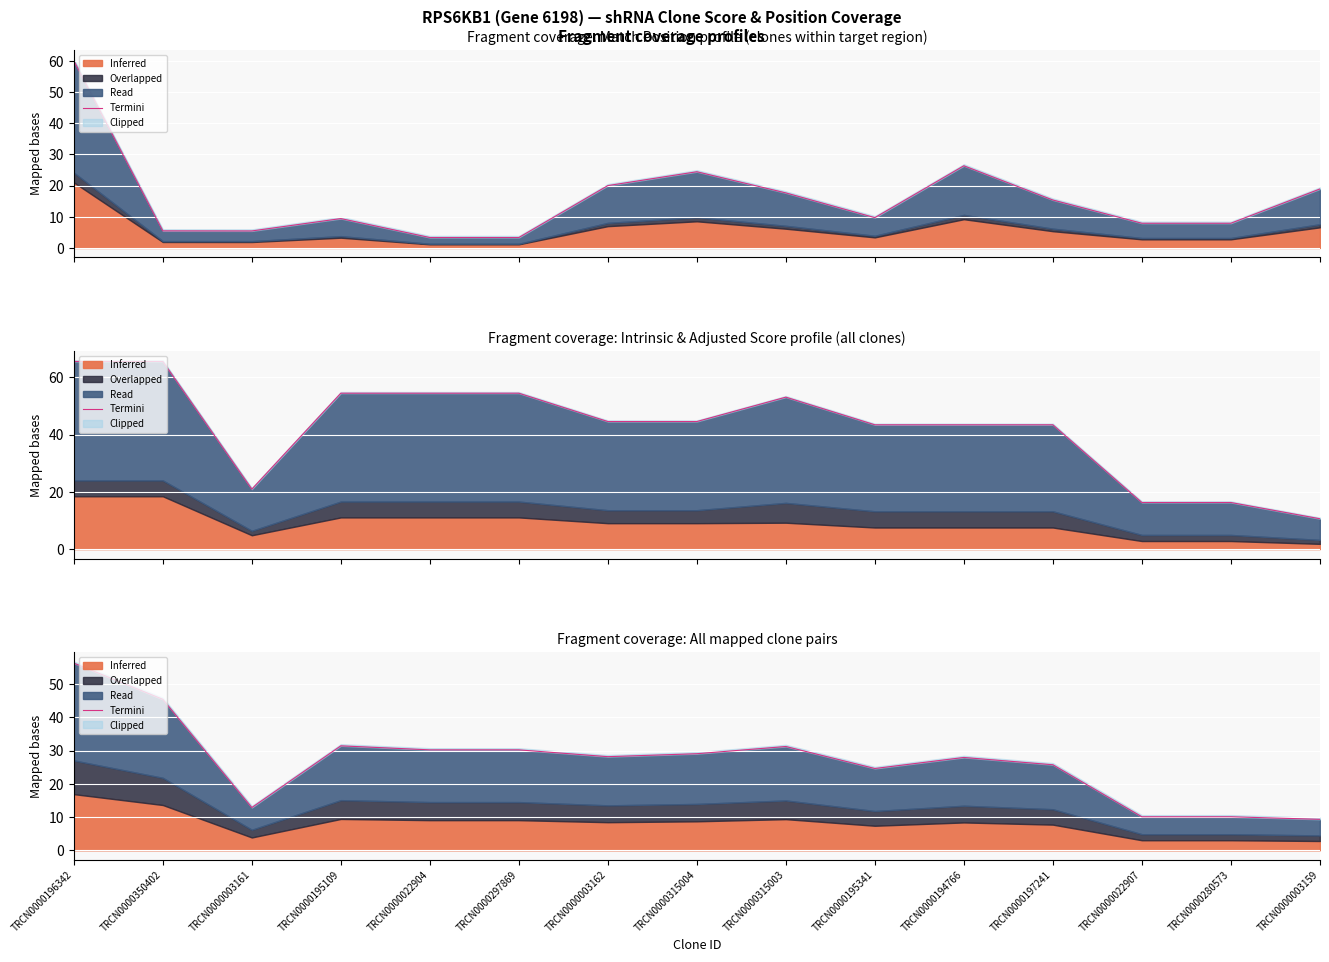

Count the number of categories in the chart.

15